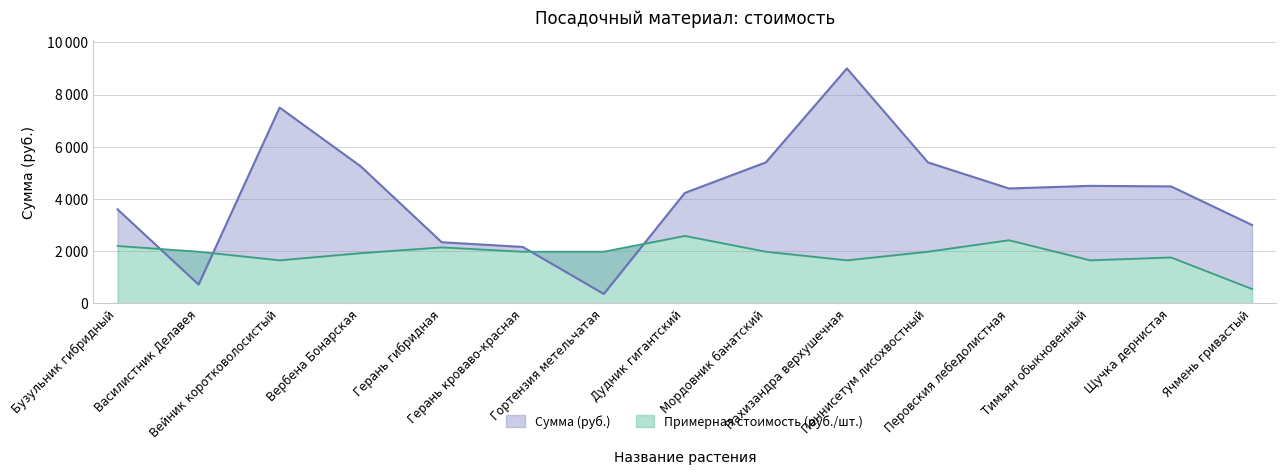

What is the total value across all series at Вейник коротковолосистый?

9150